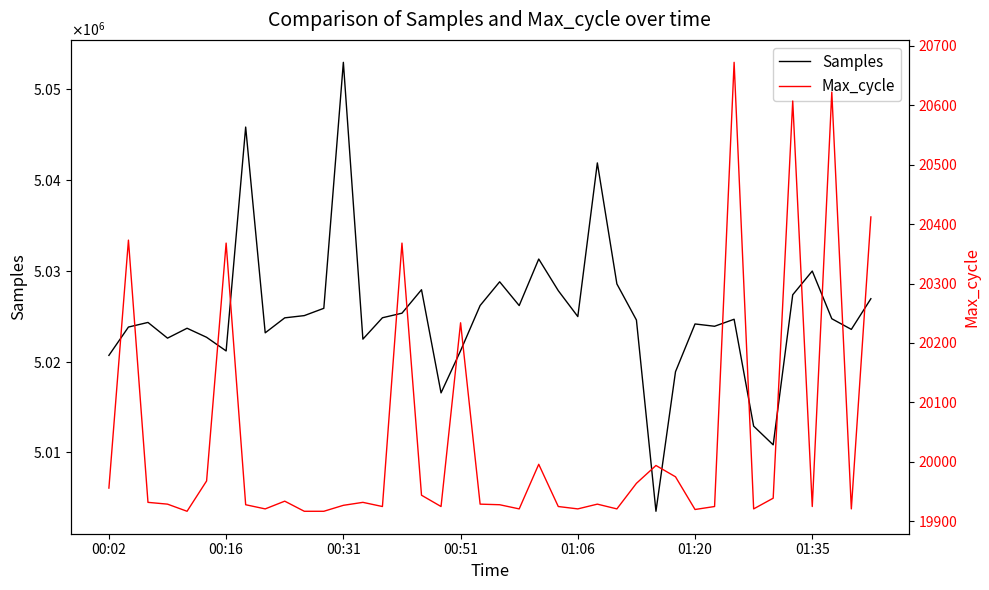

What is the sum of the Max_cycle values at 12 and 31?

39852